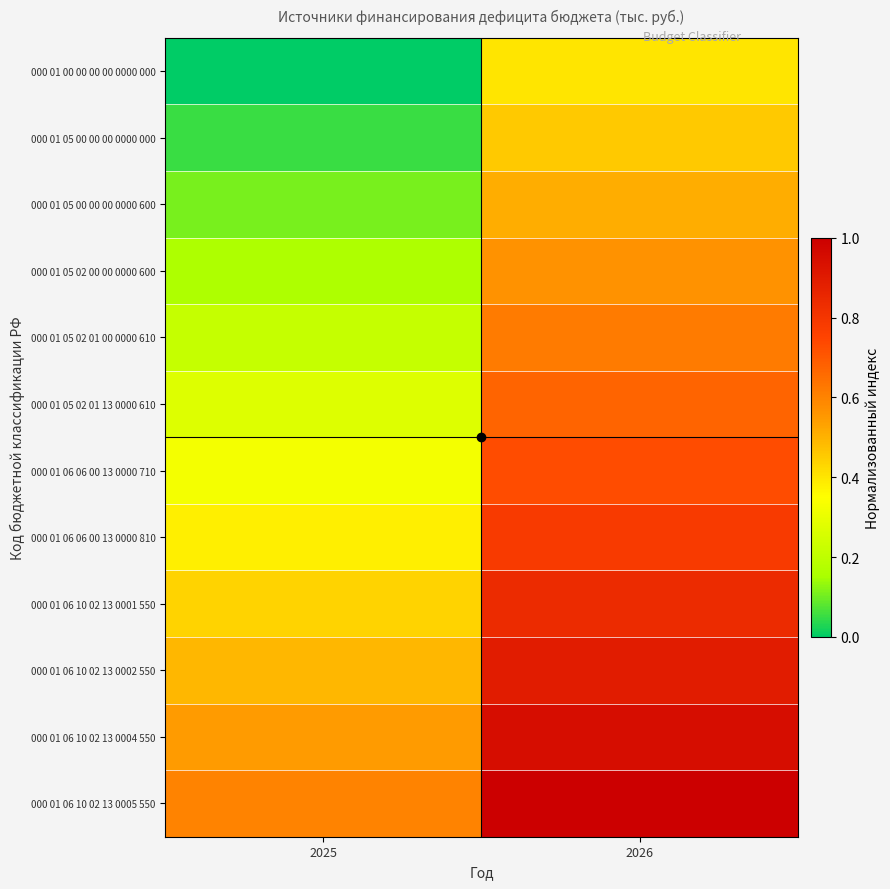

Which has a higher value, 2025 or 2026?

2026